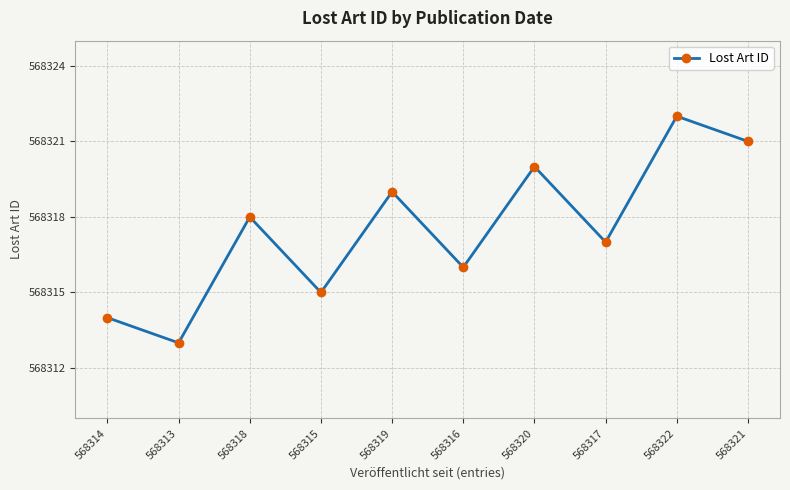

What is the label of the 6th point from the right?

568319